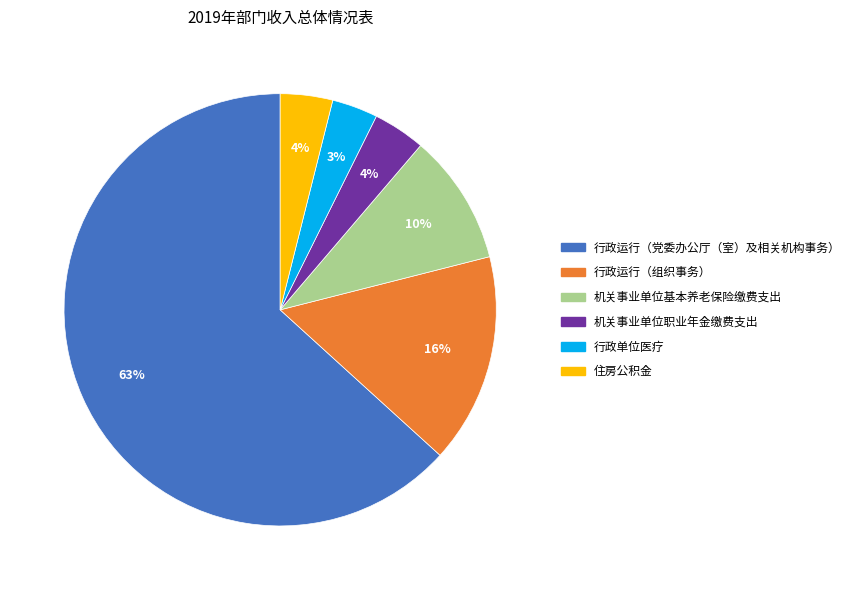

To the nearest percent, what portion does 行政运行（组织事务） represent?

16%